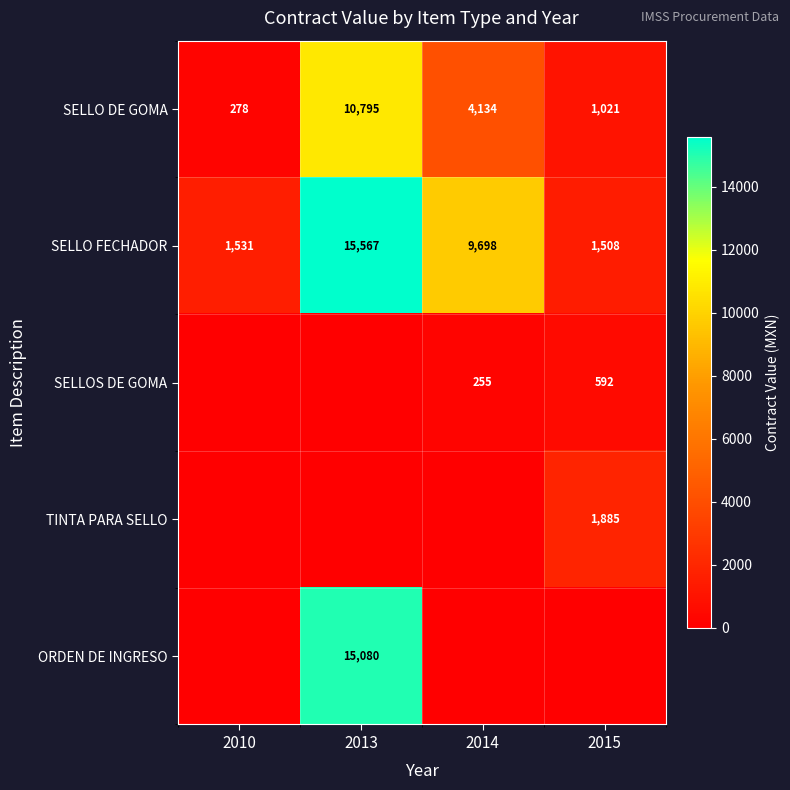

What is the minimum value for SELLO DE GOMA?

278